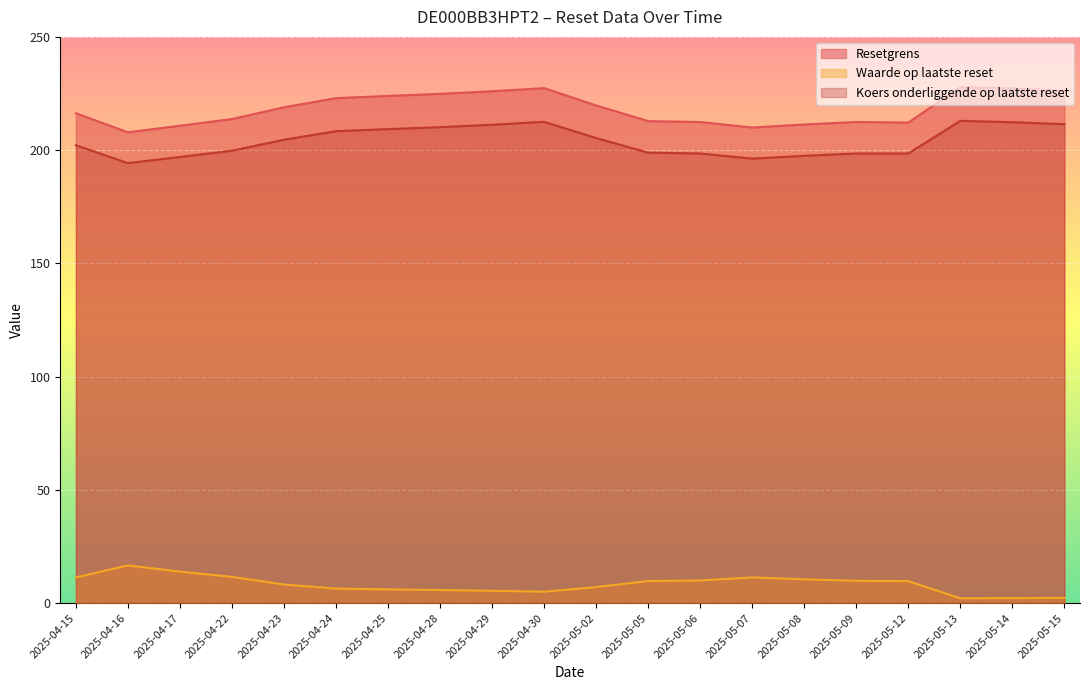

True or false: Koers onderliggende op laatste reset and Resetgrens cross at least once.

False